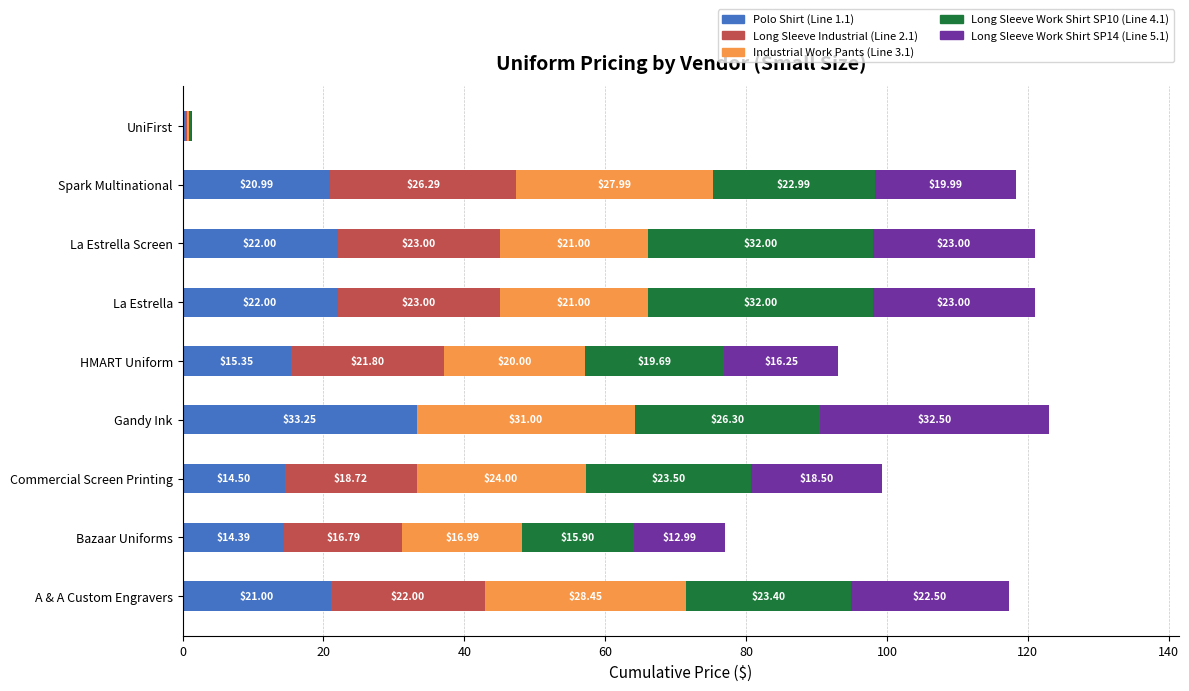

At which label does Polo Shirt (Line 1.1) reach its peak?

Gandy Ink